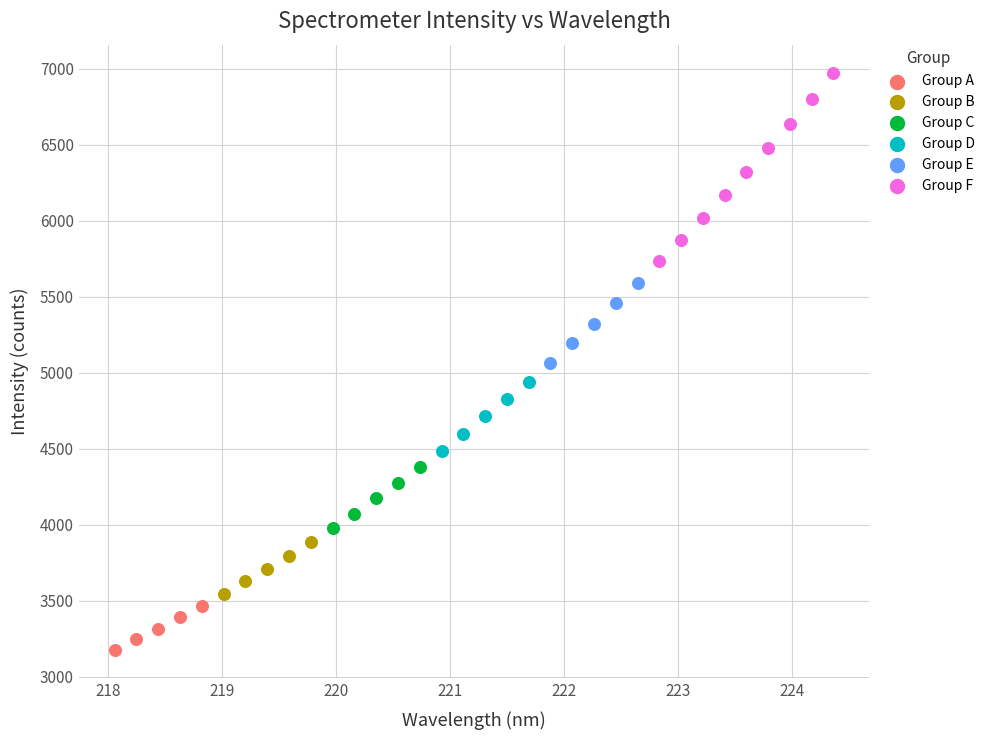

Which series has the widest spread of Y values?

Group F